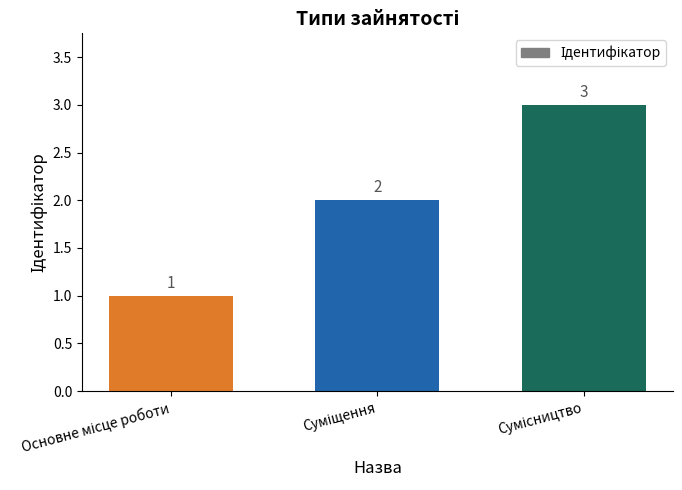

What is the smallest value displayed?

1